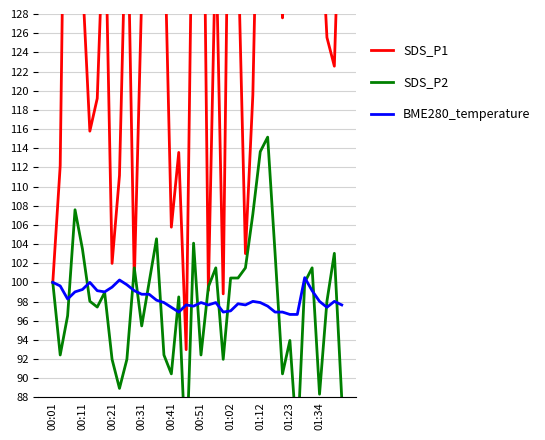

How many times do SDS_P1 and SDS_P2 cross each other?

4